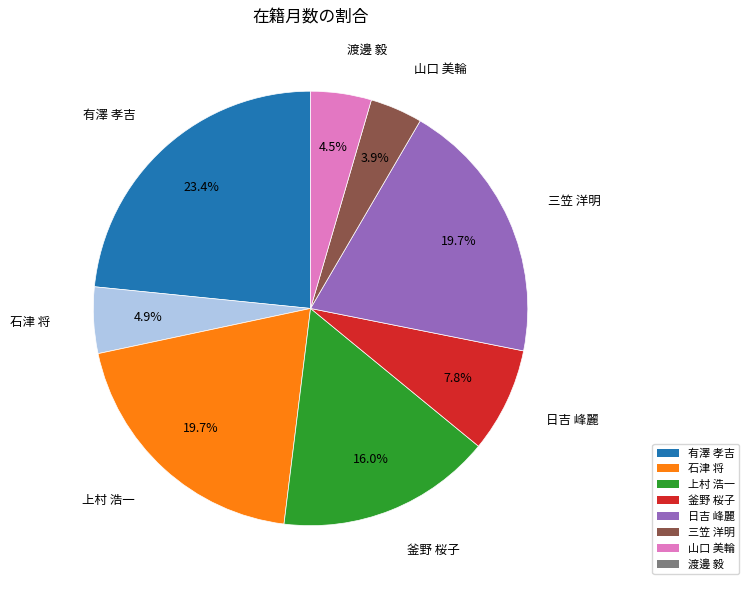

What portion of the pie excludes 山口 美輪?

96.1%